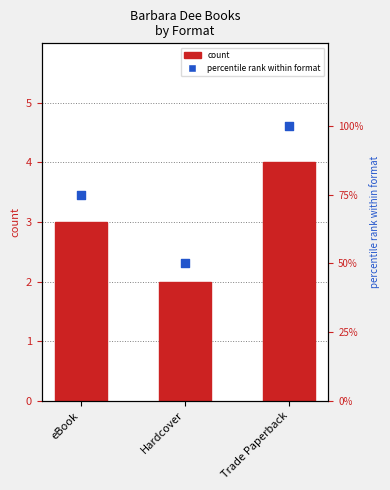

What is the ratio of the value at eBook to the value at Trade Paperback?

0.8